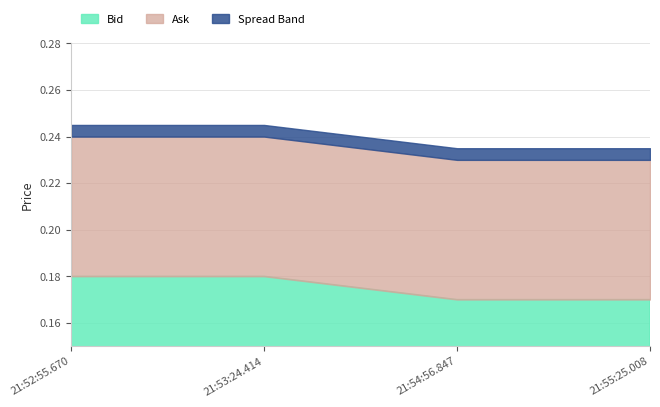

True or false: Ask has more than 1 points higher than both neighbors.

False